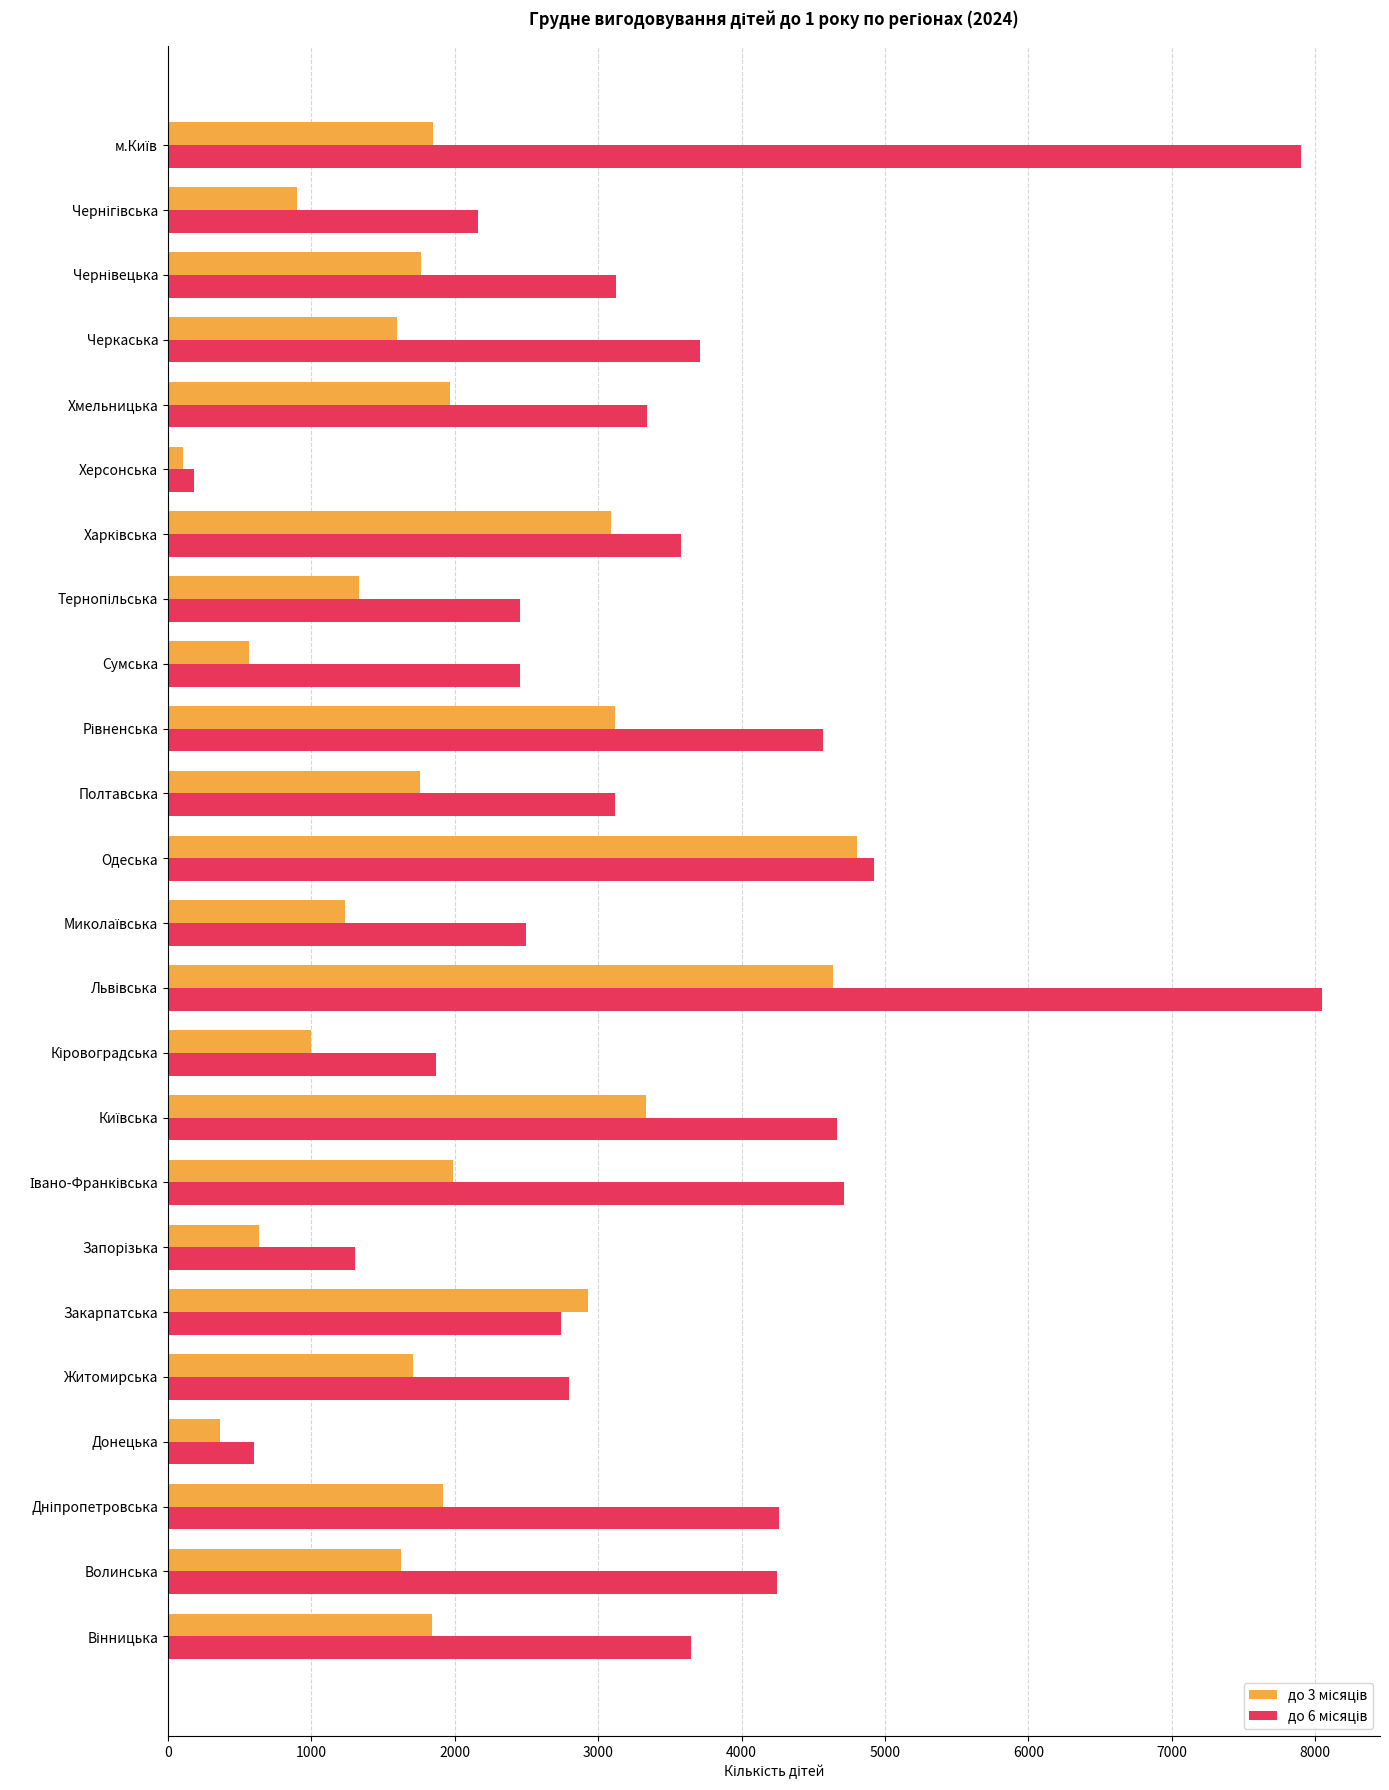

What is the maximum value shown in the chart?

8049